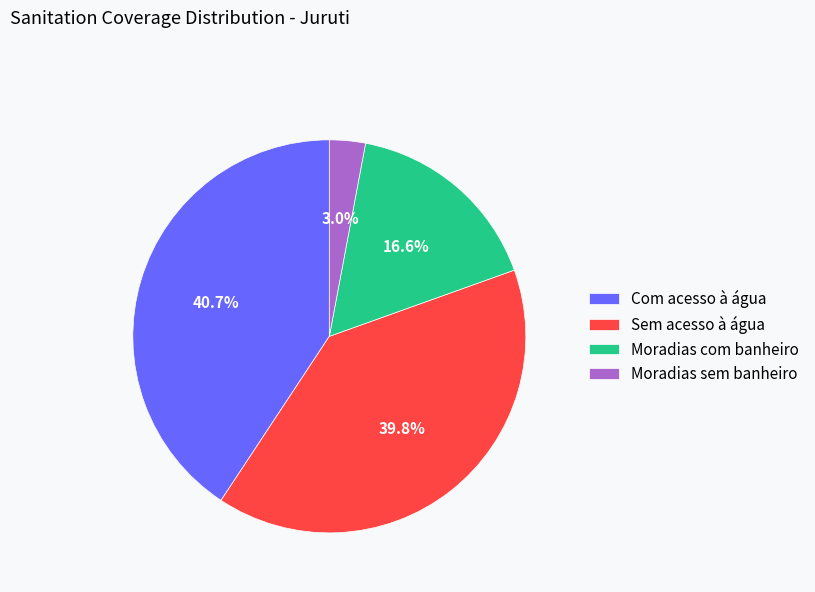

Between Sem acesso à água and Com acesso à água, which is larger?

Com acesso à água